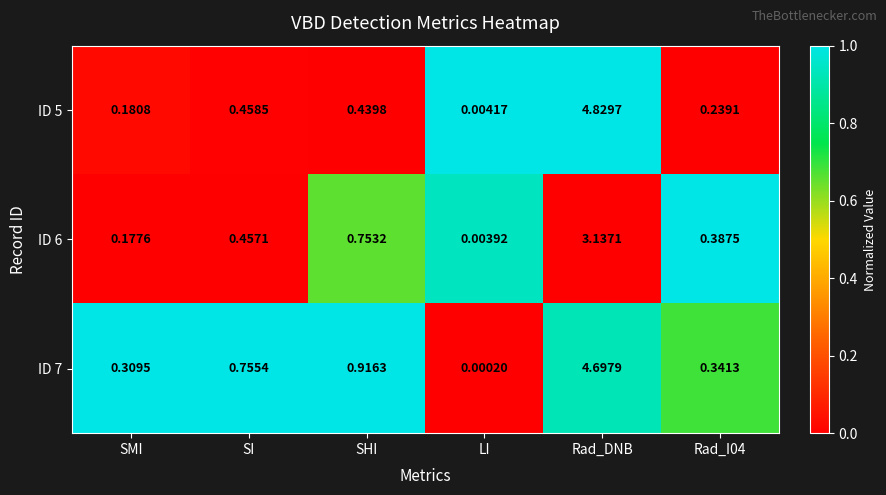

Which series has the largest range (max minus min)?

ID 5